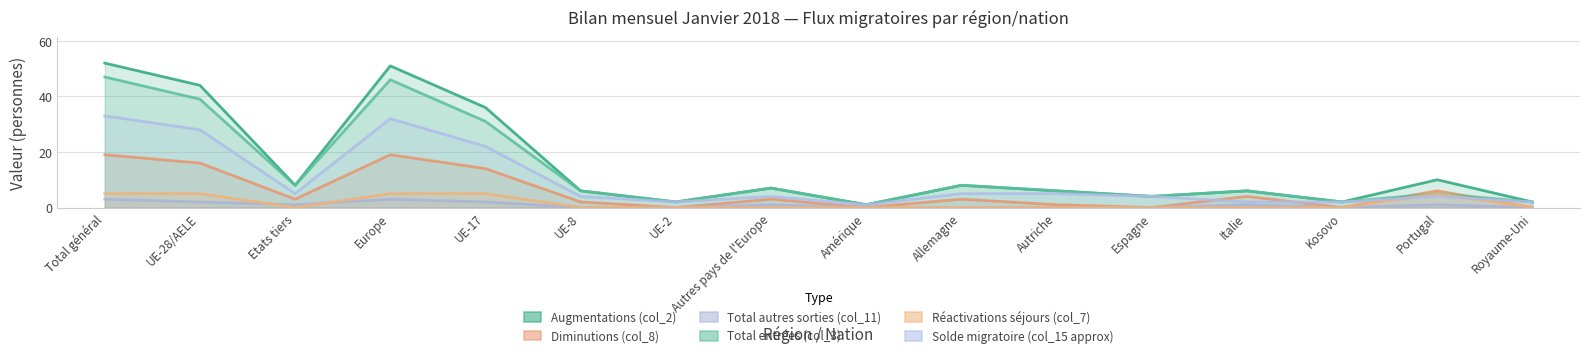

At how many categories does at least one series exceed 51?

1